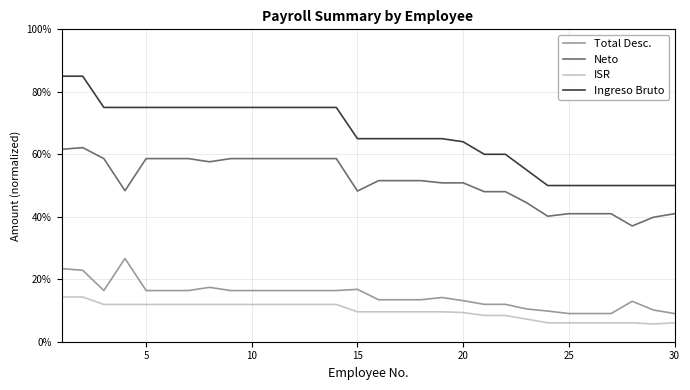

True or false: Ingreso Bruto and ISR cross at least once.

False